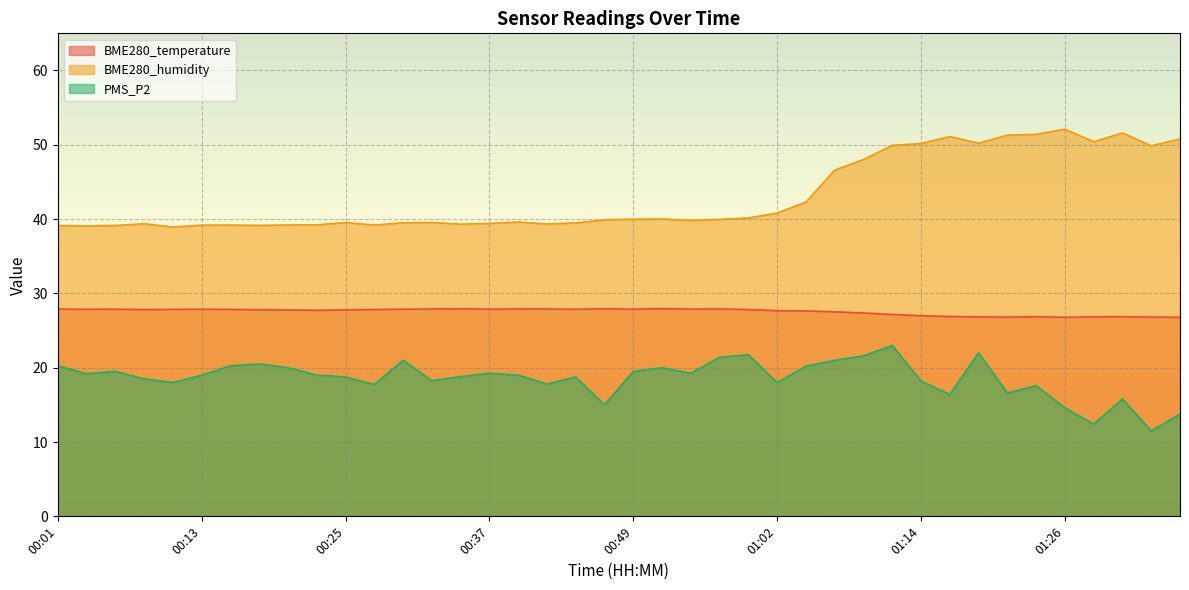

At which label does BME280_humidity reach its peak?

01:26